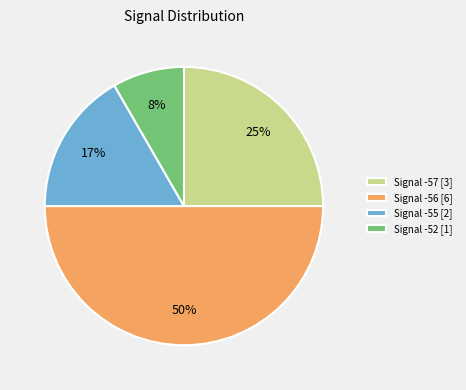

Between Signal -56 [6] and Signal -57 [3], which is larger?

Signal -56 [6]